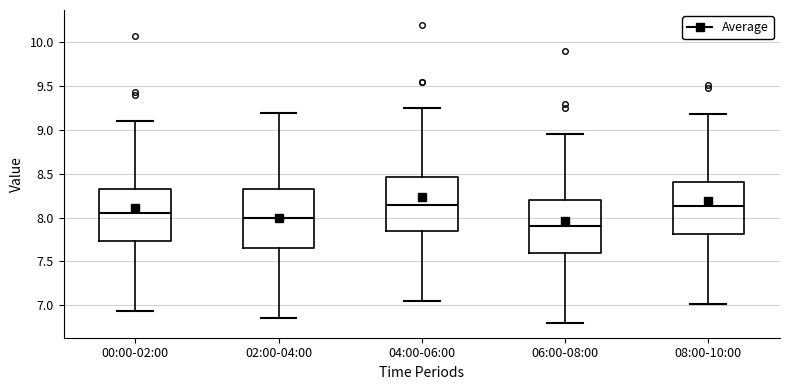

Reading left to right, transcribe this box plot: for each box, give where its median line is, the range the box spans, and where its two whiskers end, as read against the y-axis. The values are not printed on the chart, so give them approximately, as read against the axis.

00:00-02:00: median 8.05, box 7.75 to 8.35, whiskers 6.95 to 9.10
02:00-04:00: median 8.00, box 7.65 to 8.35, whiskers 6.85 to 9.20
04:00-06:00: median 8.15, box 7.85 to 8.45, whiskers 7.05 to 9.25
06:00-08:00: median 7.90, box 7.60 to 8.20, whiskers 6.80 to 8.95
08:00-10:00: median 8.15, box 7.80 to 8.40, whiskers 7.00 to 9.20